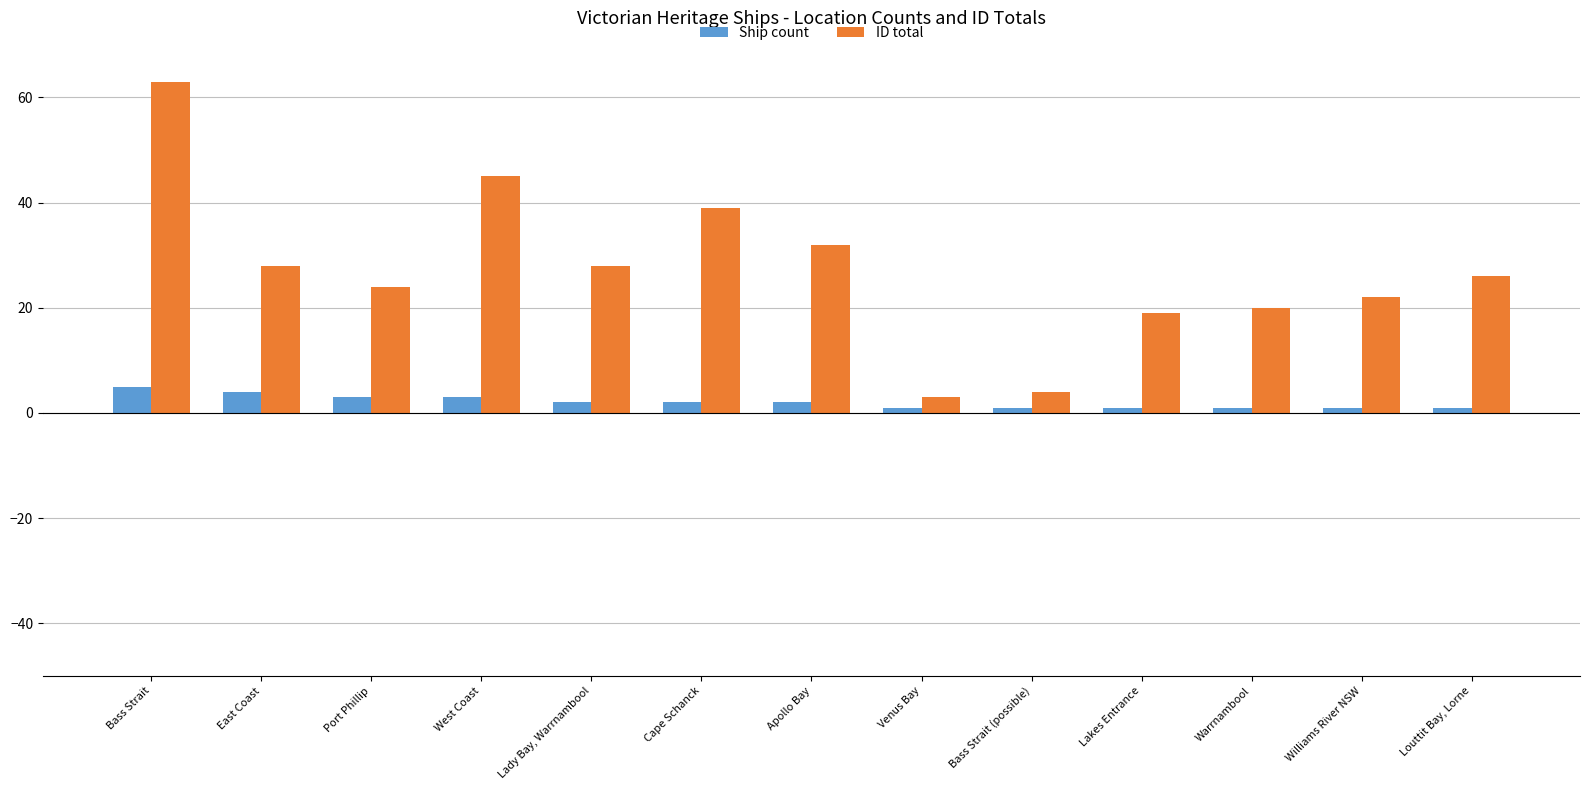

What is the label of the 4th bar from the right?

Lakes Entrance